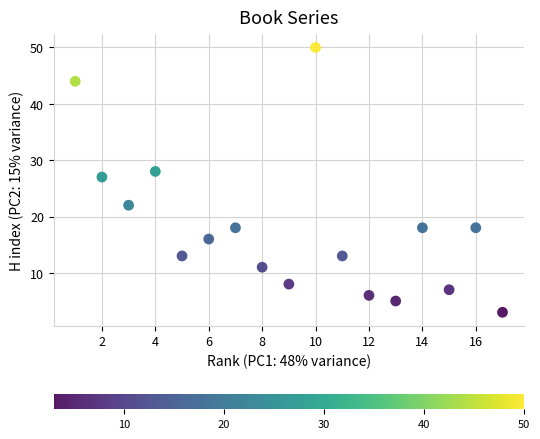

What Y value in the scatter plot is closest to 26?

27